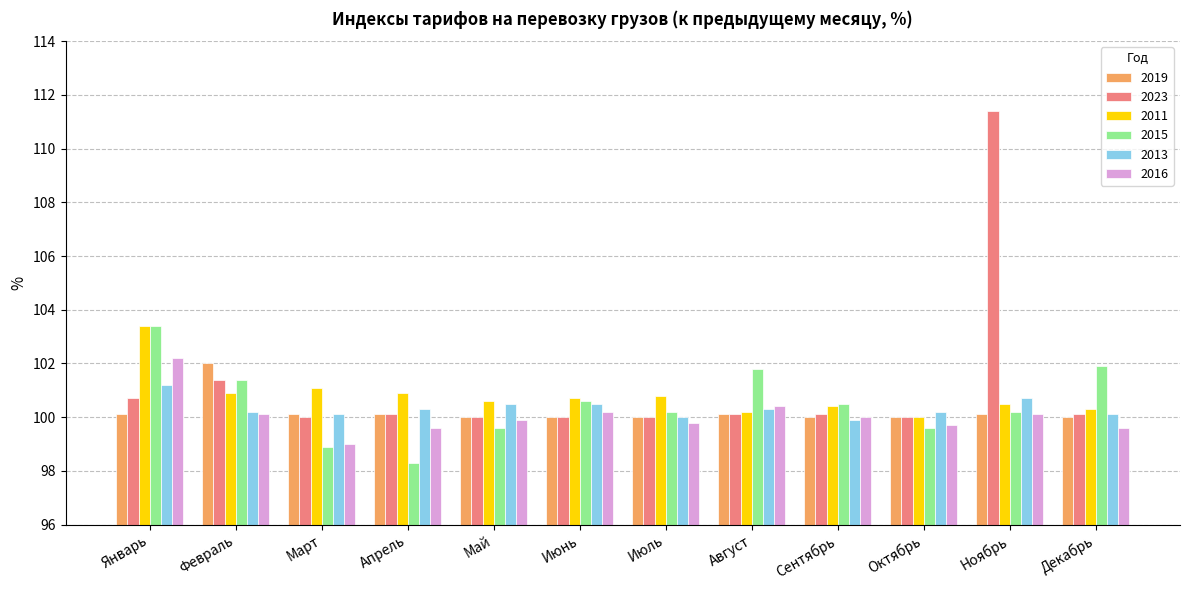

How many data points does each series have?

12